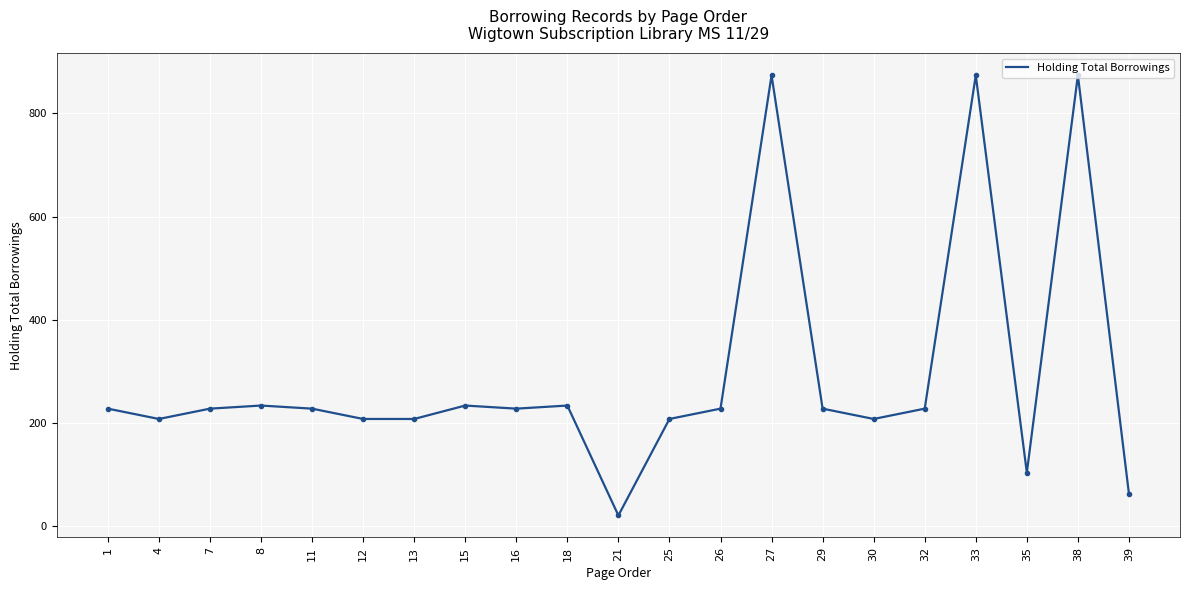

How many data points does each series have?

21